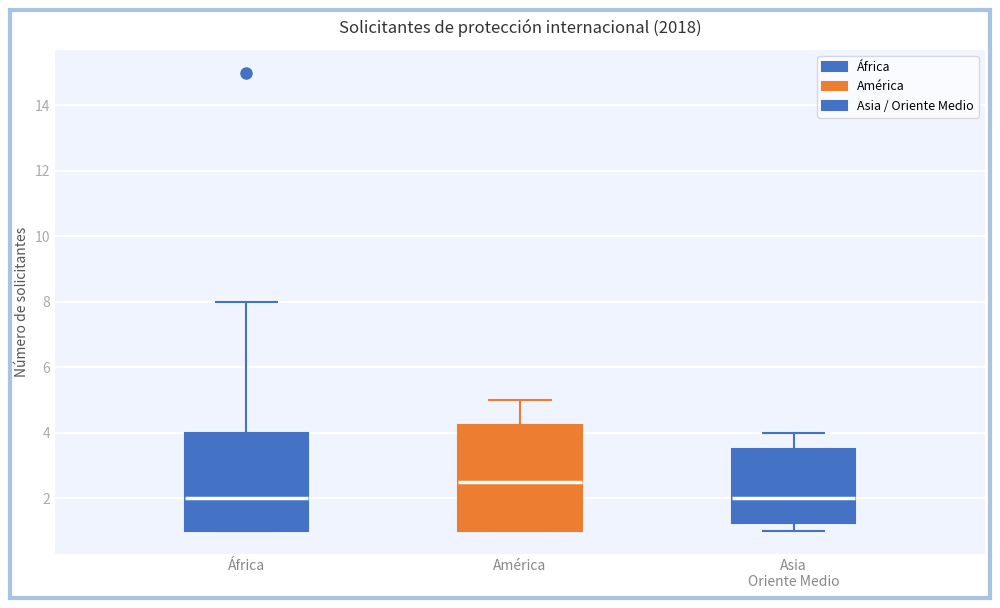

Comparing the boxes themselves (not the whiskers), which one is the tallest?

América